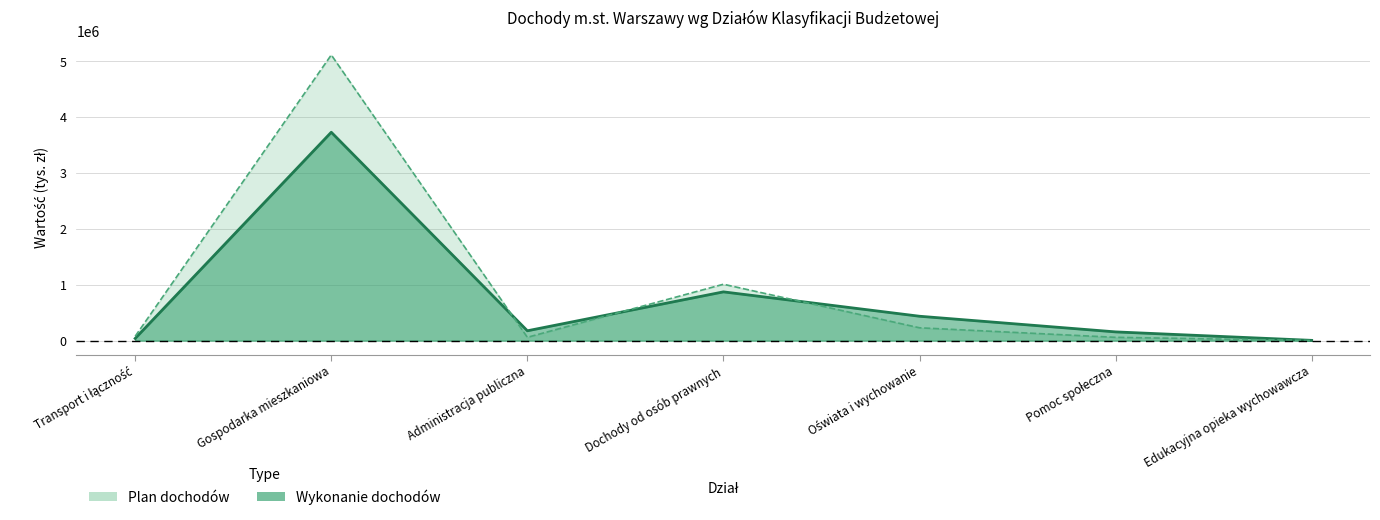

Which series has the largest range (max minus min)?

Plan dochodów